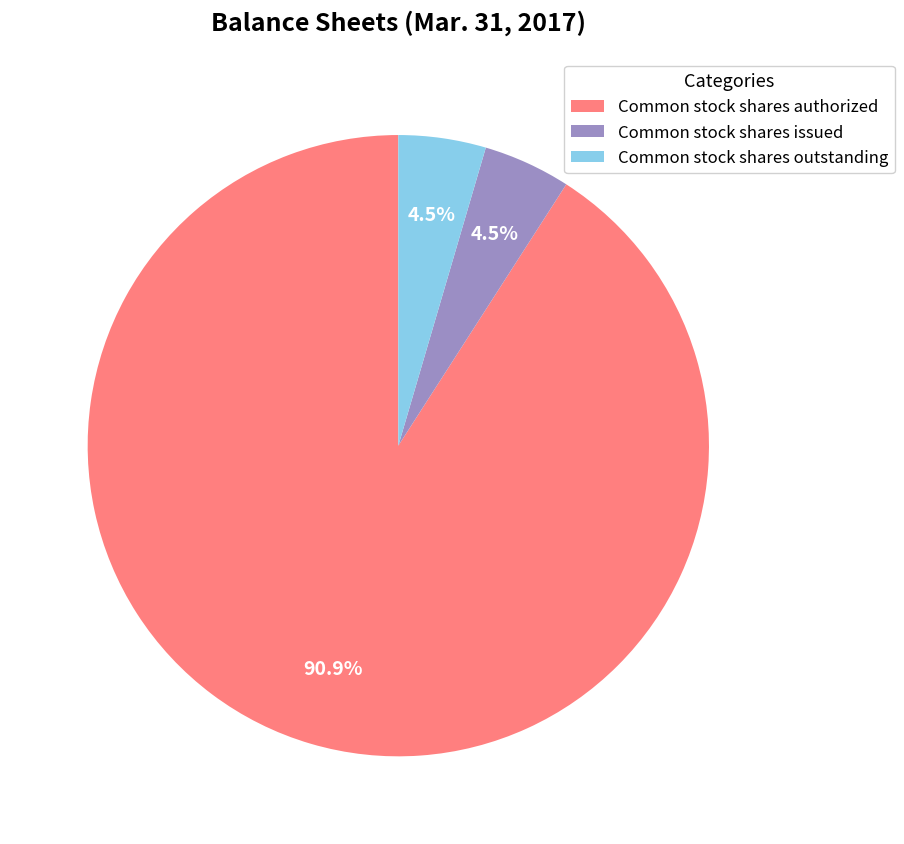

Which category has the biggest portion of the pie?

Common stock shares authorized